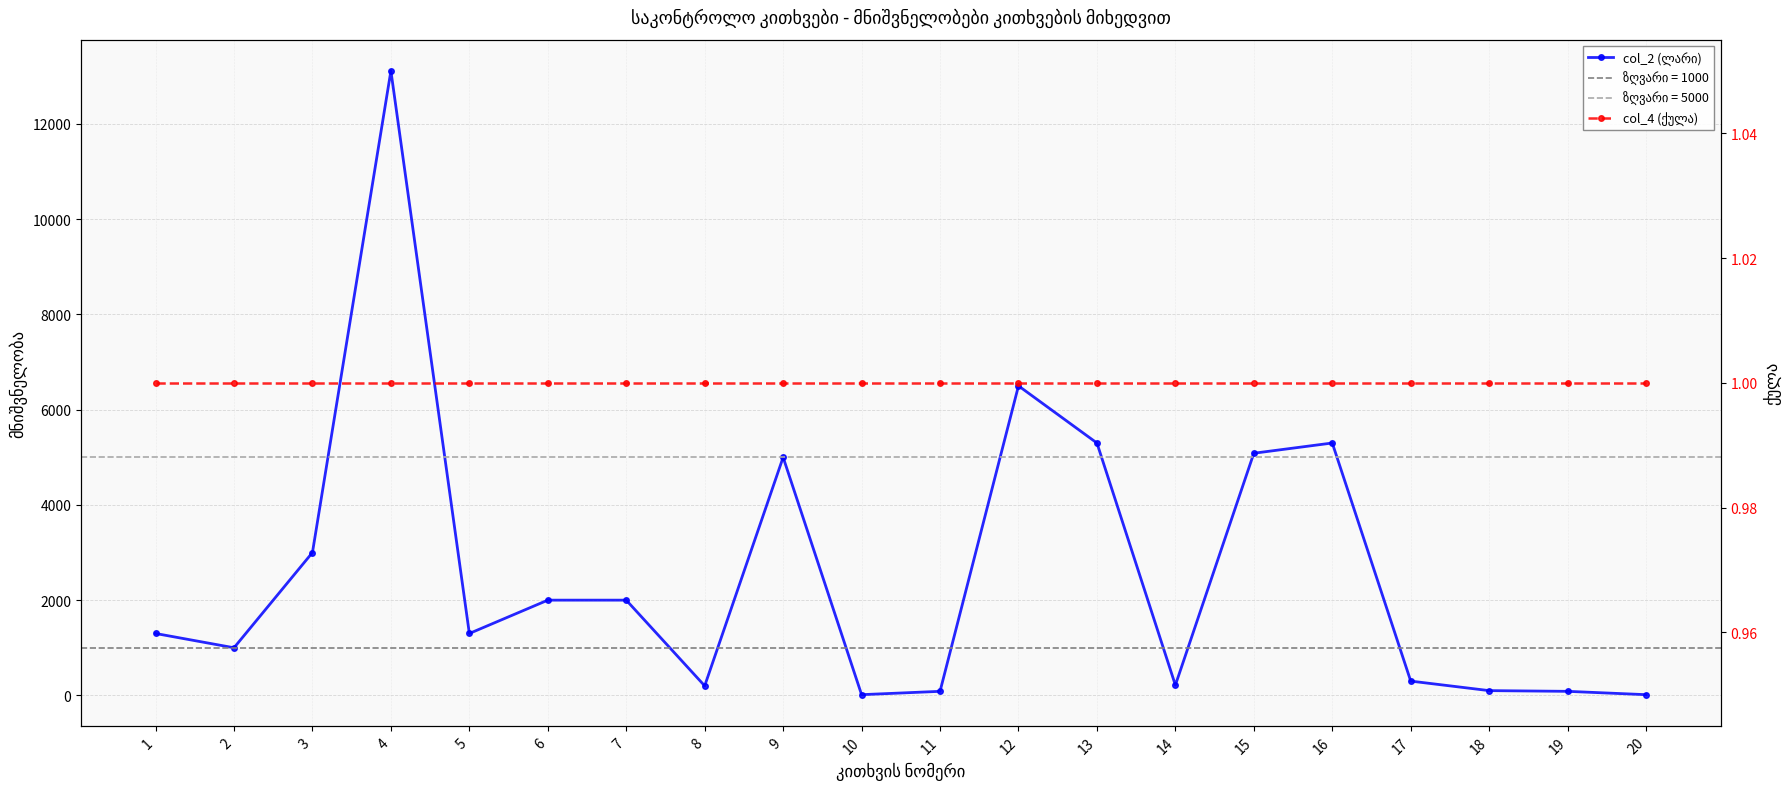

What is the greatest value displayed?

13115